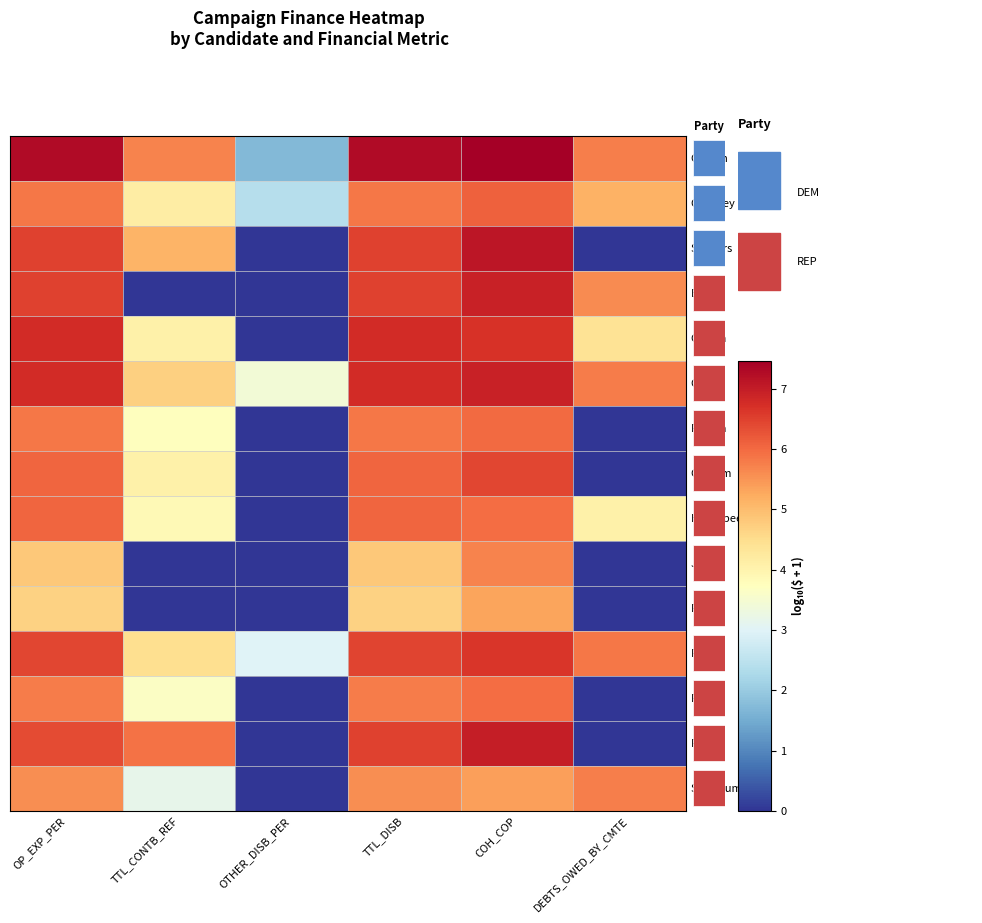

How many values in Bush are above zero?

4